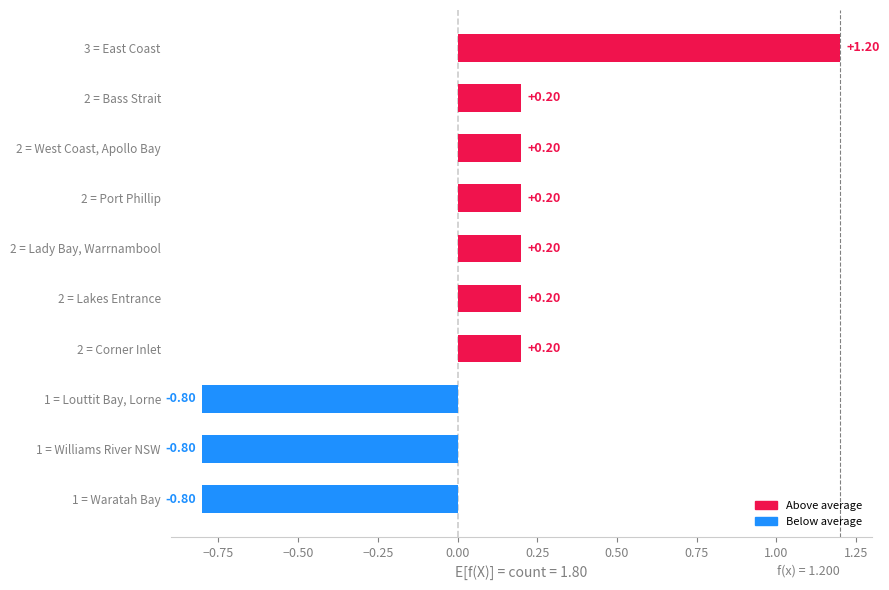

How many bars are there in total?

10